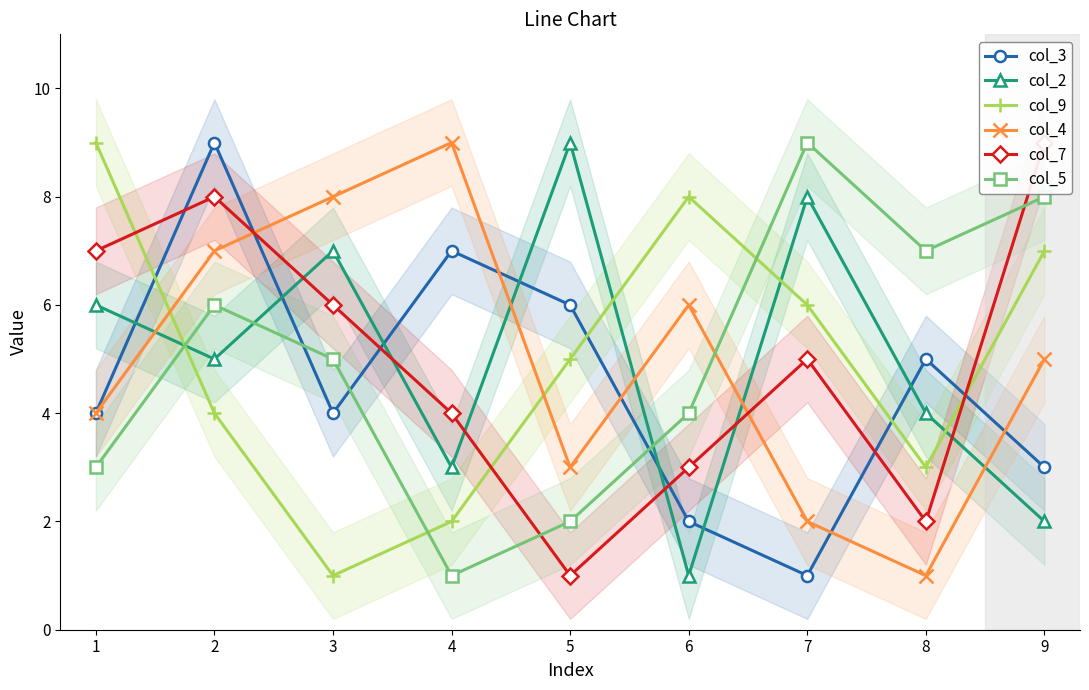

At how many categories does at least one series exceed 8?

6